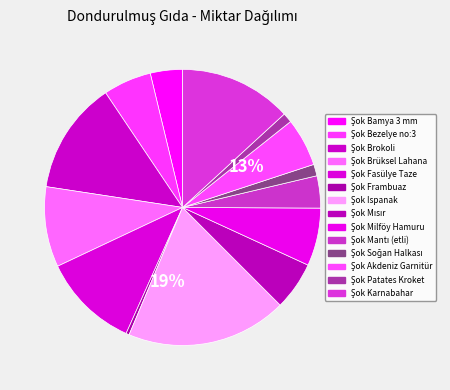

What percentage is the Şok Mantı (etli) slice, to the nearest percent?

4%